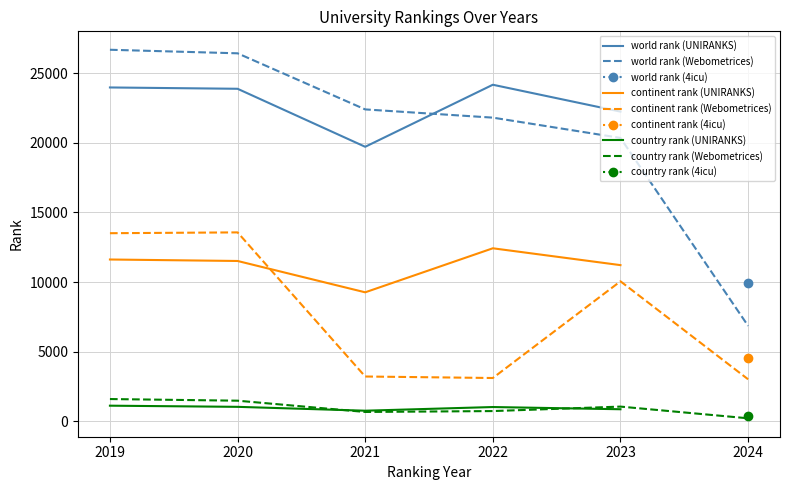

What is the maximum value for continent rank (UNIRANKS)?

12427